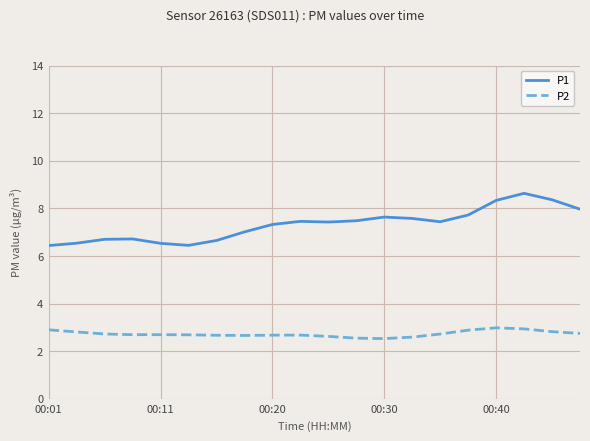

What is the difference between the maximum and second lowest values in the P2 series?

0.4